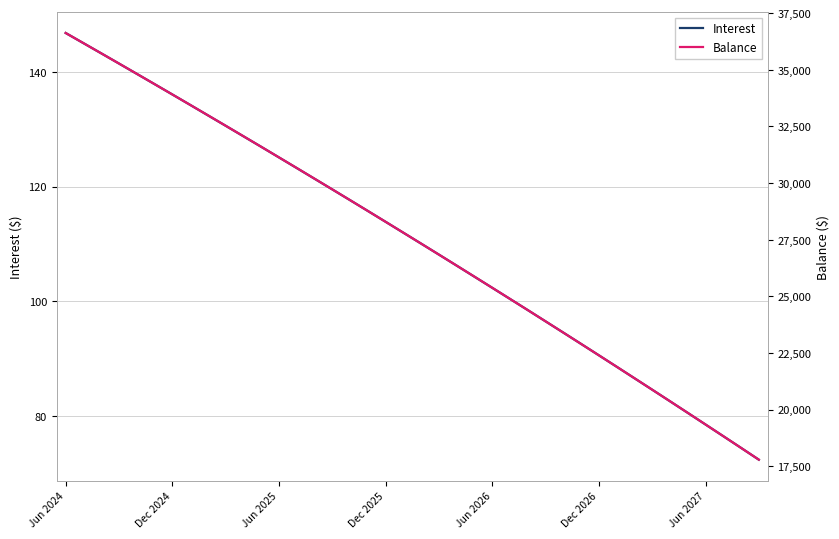

At which label does Interest first exceed 111?

Jun 2024